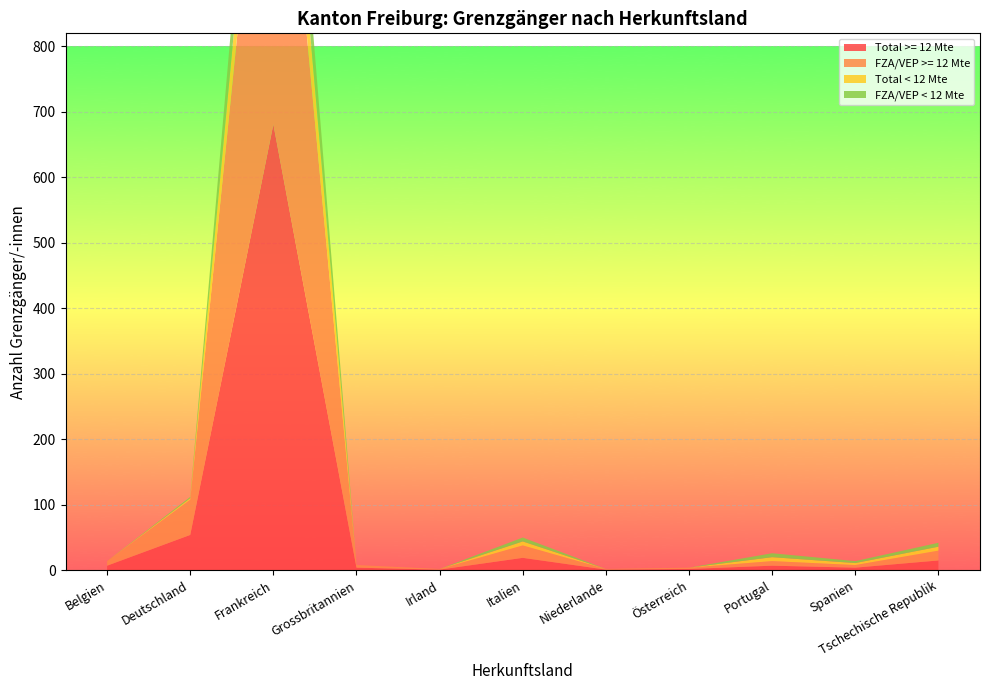

Reading right to left, transcribe all the data shown in this chart.

Total >= 12 Mte: 15	4	7	2	1	19	1	4	681	54	7
FZA/VEP >= 12 Mte: 15	4	7	2	1	19	1	4	681	54	7
Total < 12 Mte: 6	3	6	0	0	6	0	0	103	2	0
FZA/VEP < 12 Mte: 6	3	6	0	0	6	0	0	103	2	0